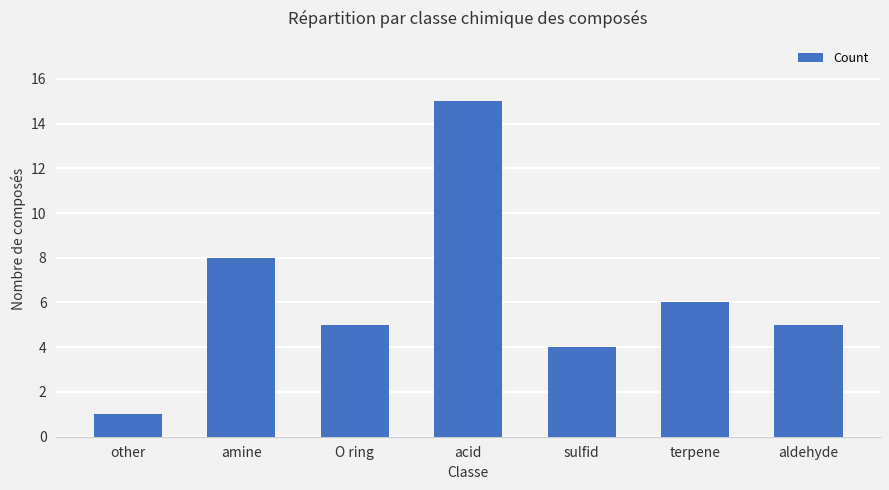

Count the number of categories in the chart.

7